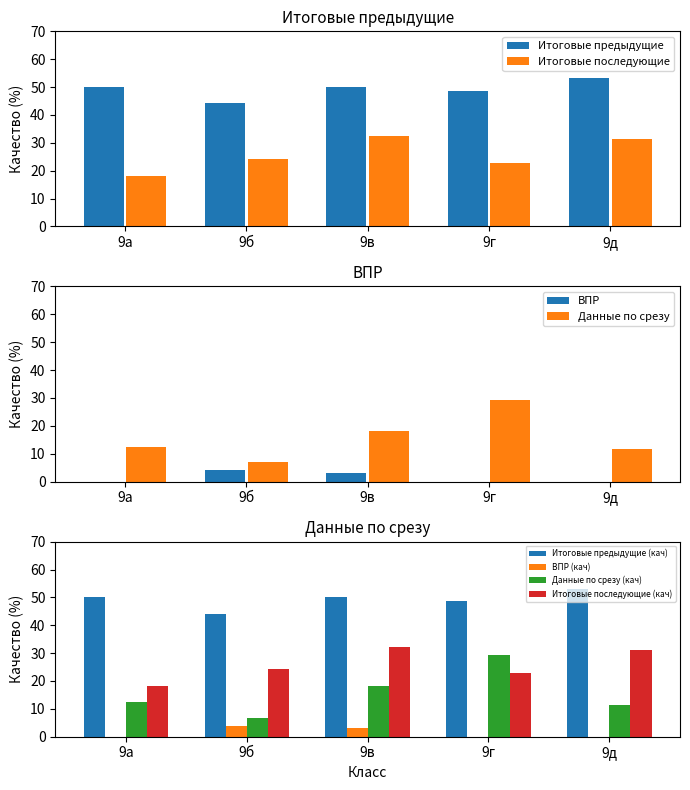

What is the difference between the highest and lowest values at 9д?

53.1